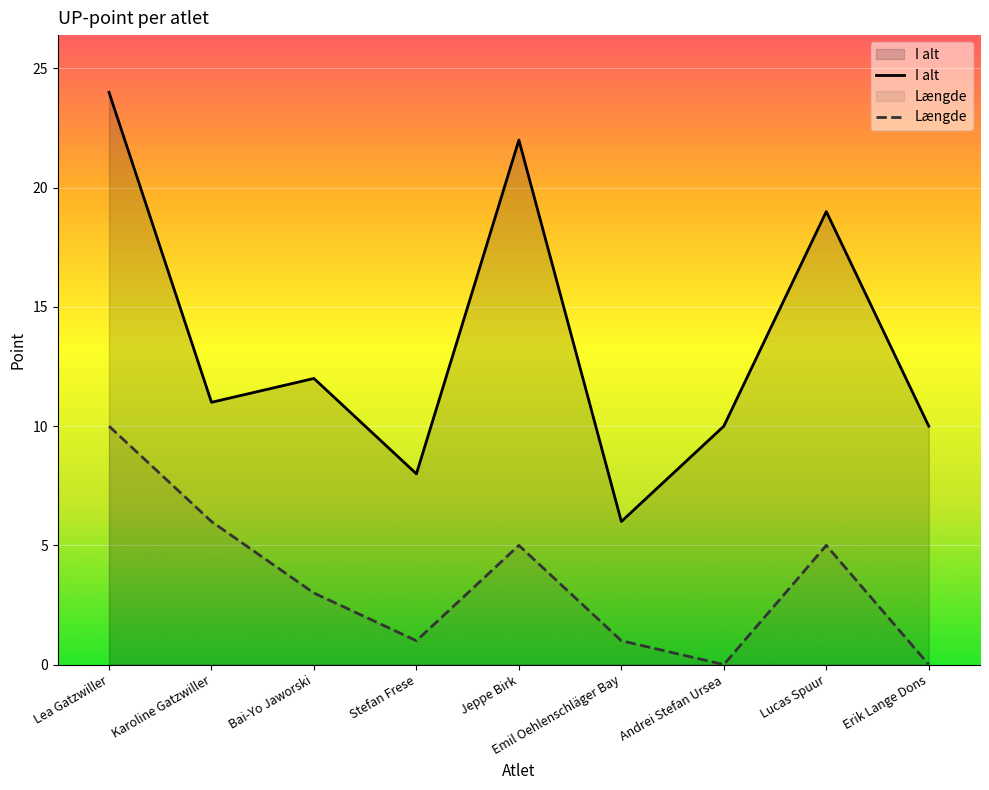

How many interior local valleys does the Længde series have?

2